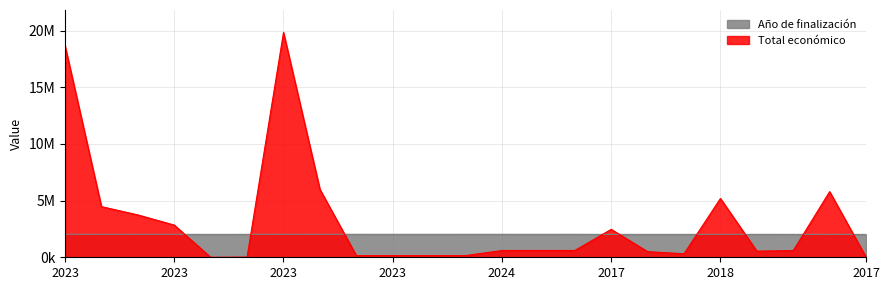

How many interior local valleys does the Total económico series have?

4